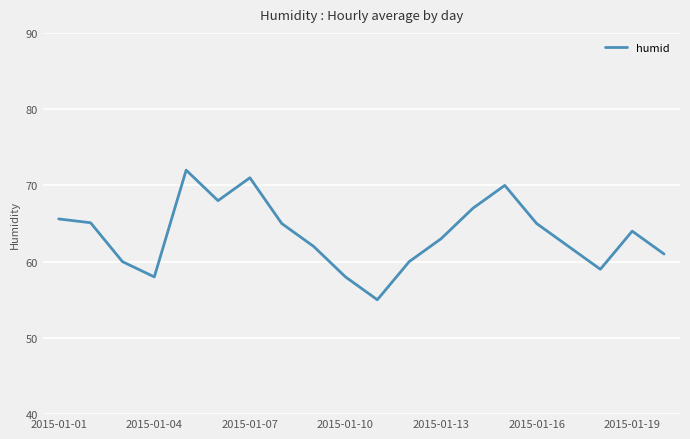

What is the greatest value displayed?

72.0